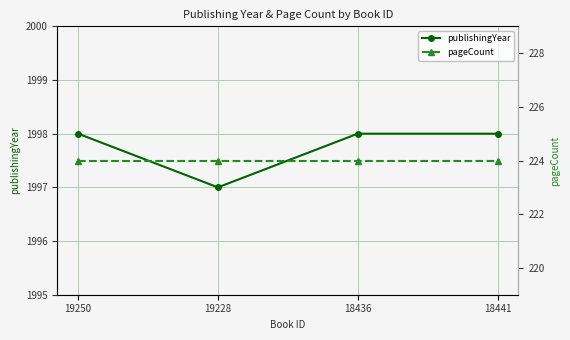

What is the label of the 3rd point from the right?

19228